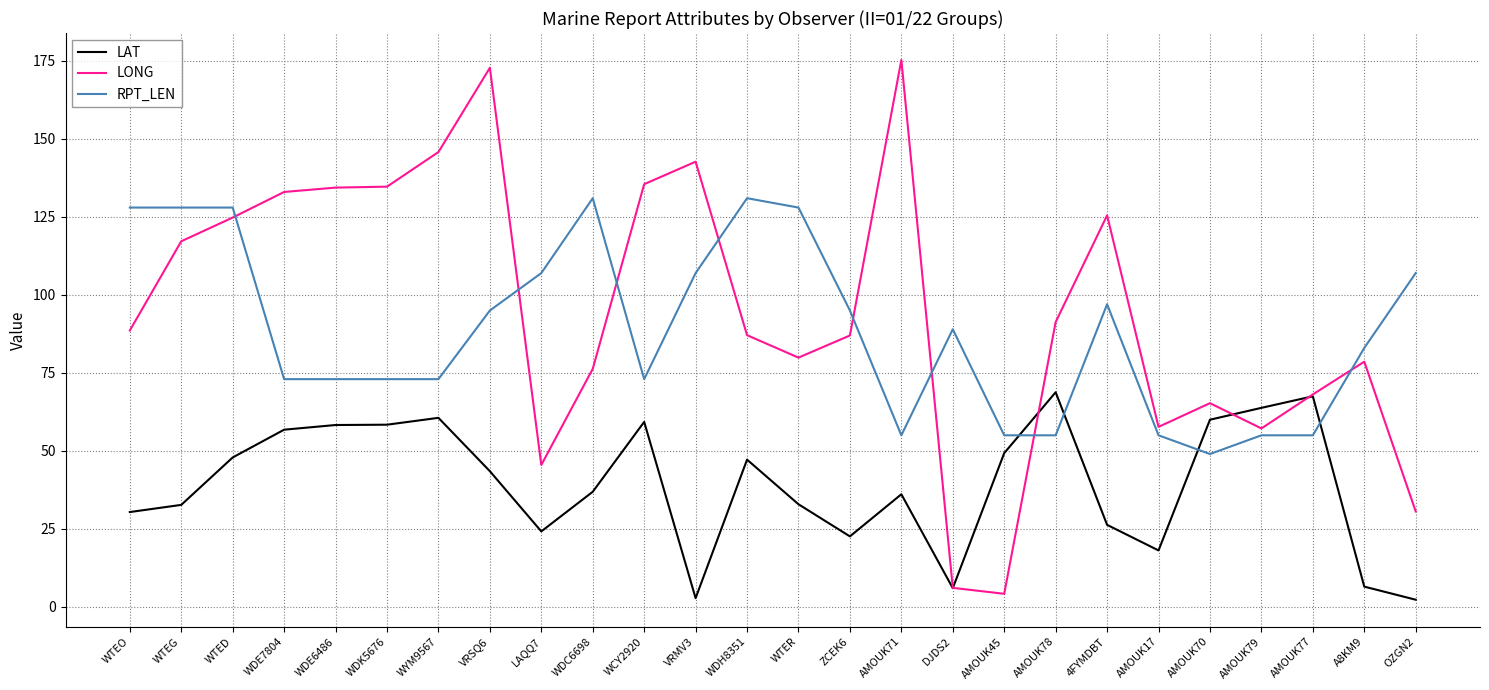

Which series ends up on top after the final intersection of RPT_LEN and LAT?

RPT_LEN